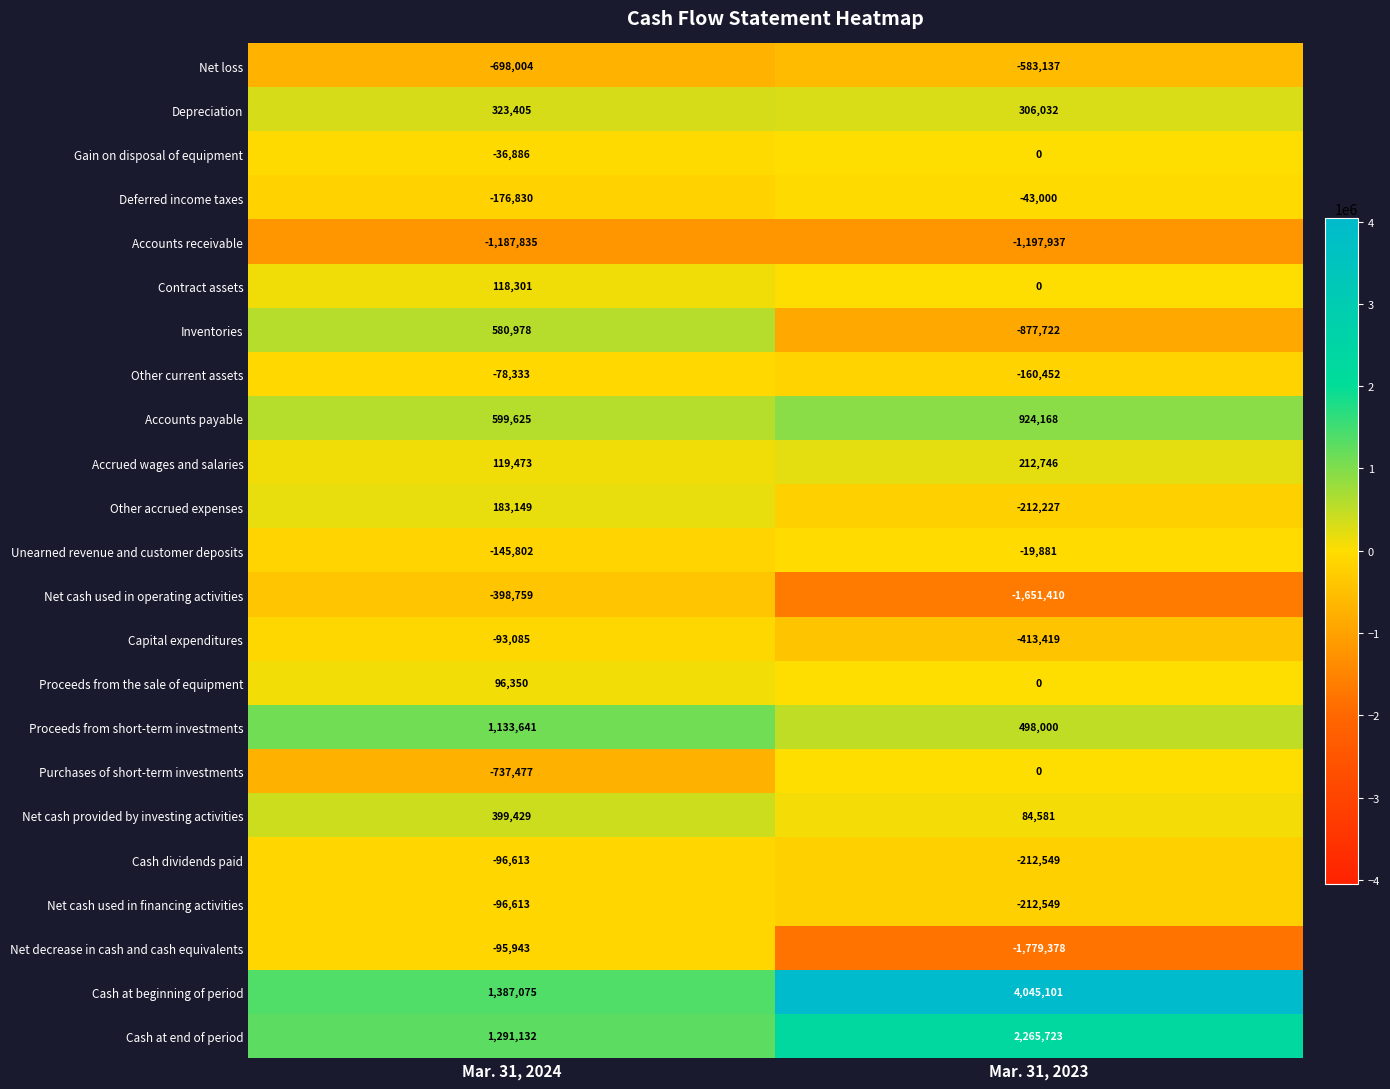

Is it true that Deferred income taxes equals -11685 at Mar. 31, 2023?

False